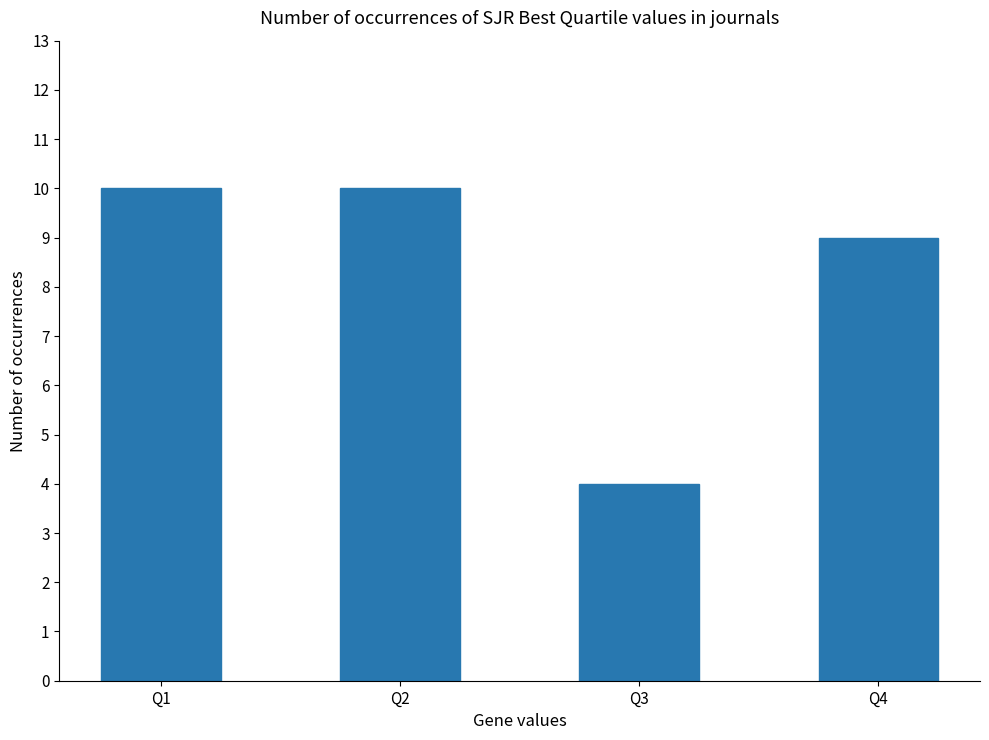

What is the difference between the maximum and second lowest values?

1